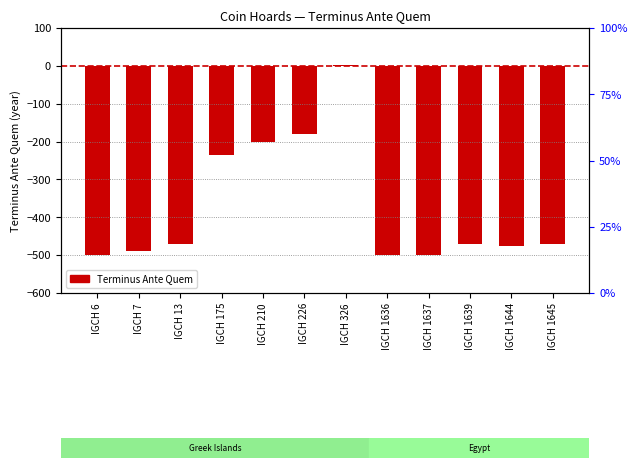

The value at IGCH 1639 is -470. True or false?

True